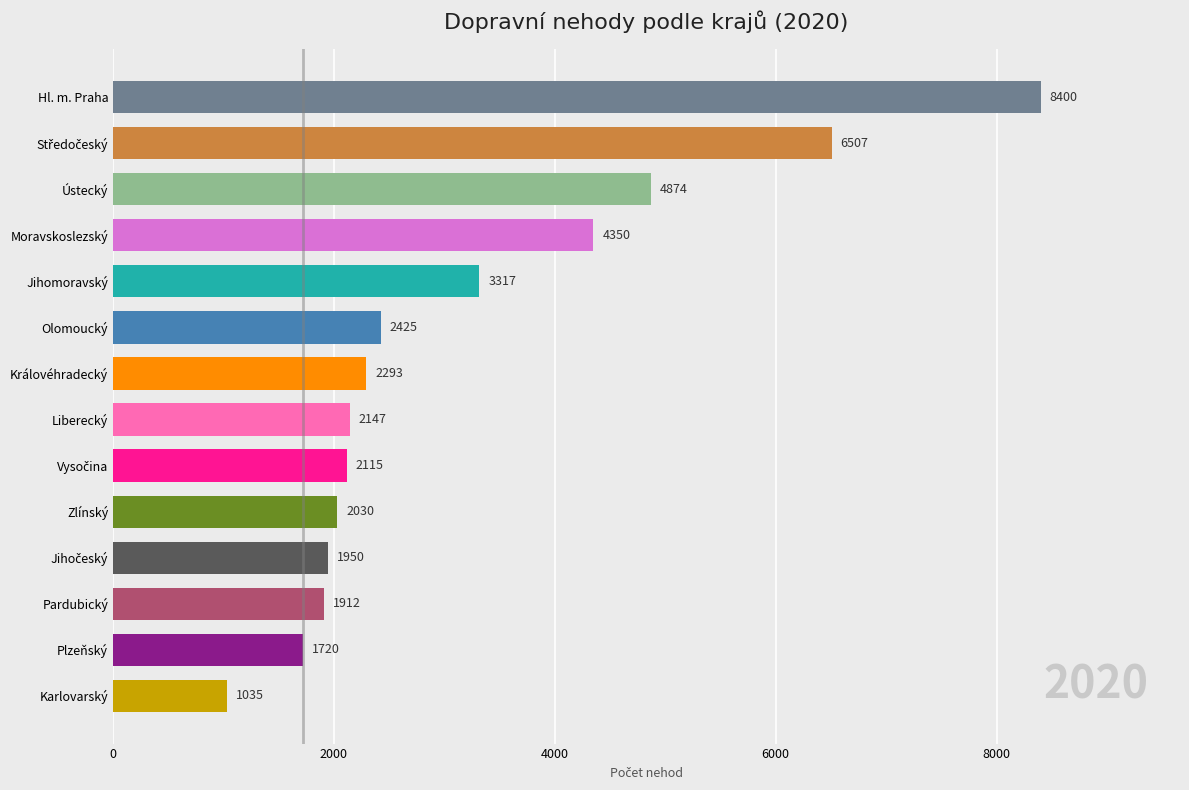

What is the sum of the values at Královéhradecký and Pardubický?

4205